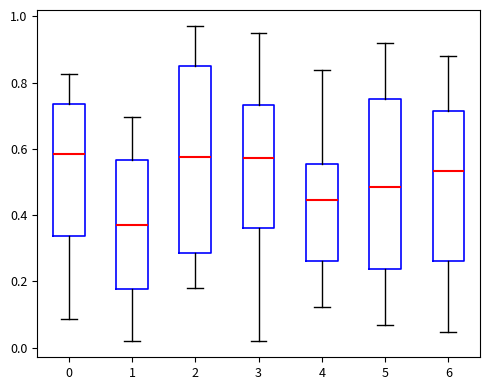

Reading left to right, read every box against the y-axis: the position of its median line, the range the box covers, and the ends of its whiskers. The values are not printed on the chart, so give them approximately, as read against the axis.

0: median 0.58, box 0.34 to 0.74, whiskers 0.08 to 0.82
1: median 0.36, box 0.18 to 0.56, whiskers 0.02 to 0.70
2: median 0.58, box 0.28 to 0.86, whiskers 0.18 to 0.98
3: median 0.58, box 0.36 to 0.74, whiskers 0.02 to 0.94
4: median 0.44, box 0.26 to 0.56, whiskers 0.12 to 0.84
5: median 0.48, box 0.24 to 0.74, whiskers 0.06 to 0.92
6: median 0.54, box 0.26 to 0.72, whiskers 0.04 to 0.88